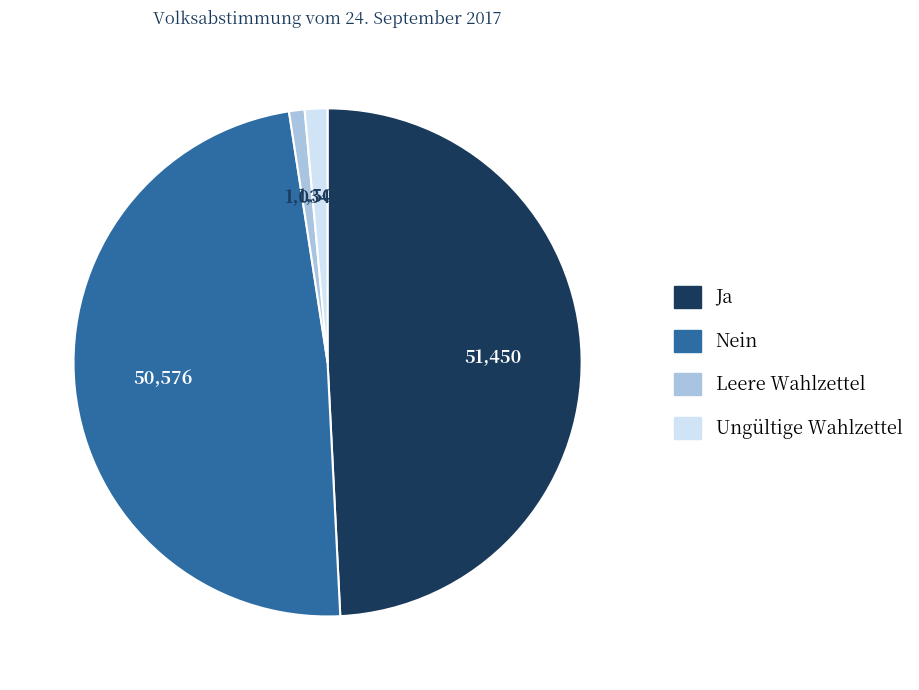

Which category has the biggest portion of the pie?

Ja